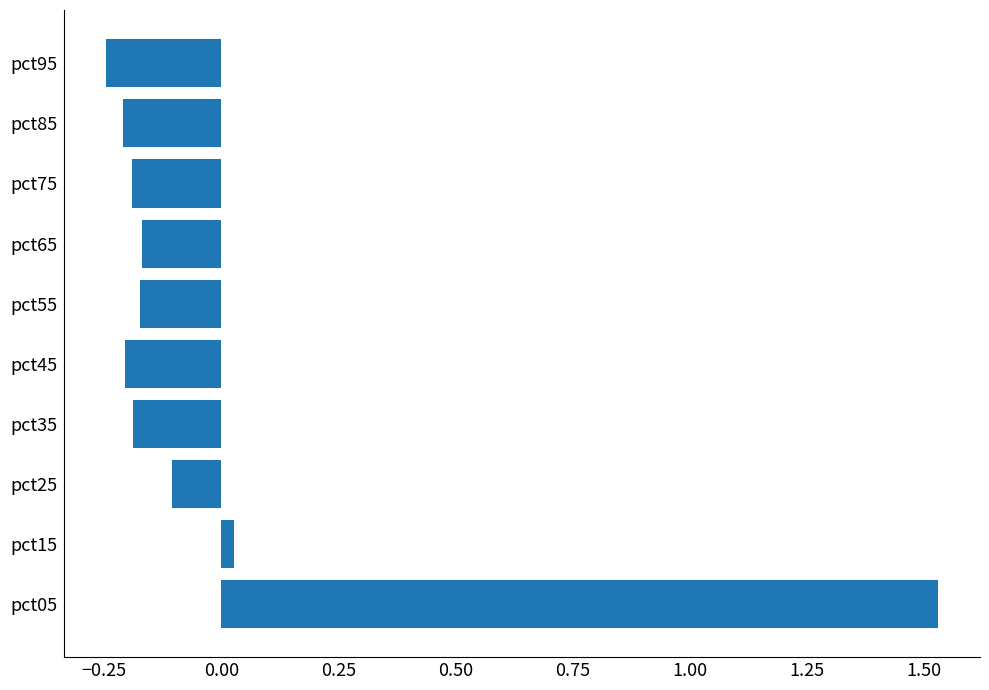

The value at pct45 is -0.2. True or false?

True